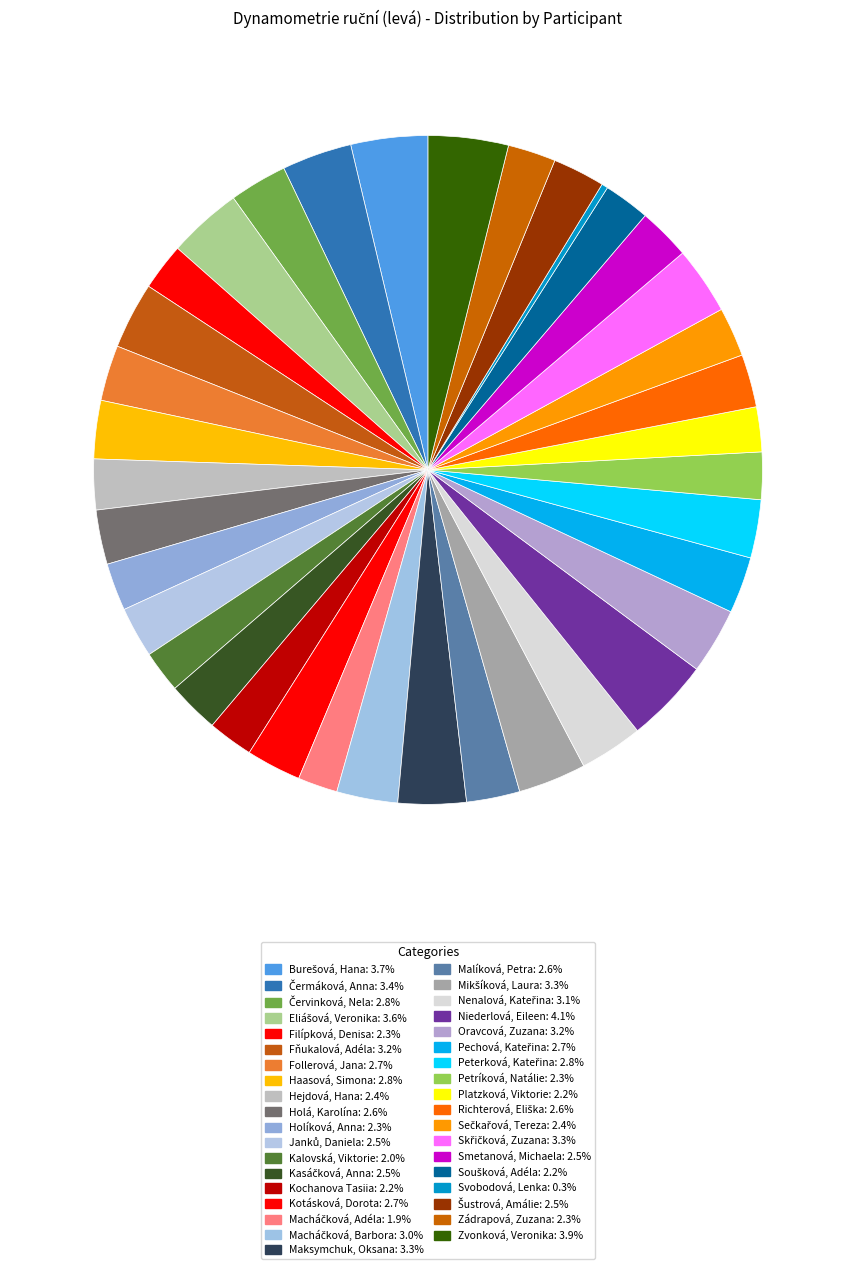

Combined, what portion of the pie is Oravcová, Zuzana and Filípková, Denisa?

5.5%